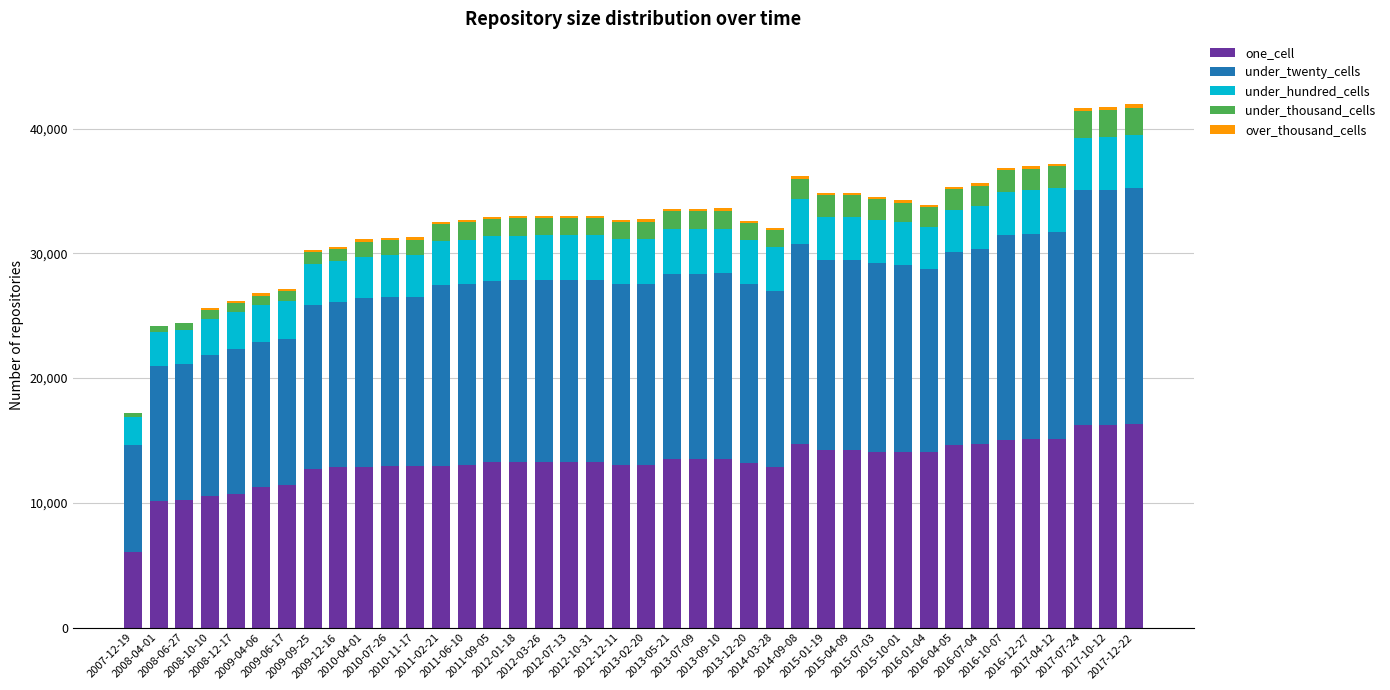

What is the maximum value for one_cell?

16322